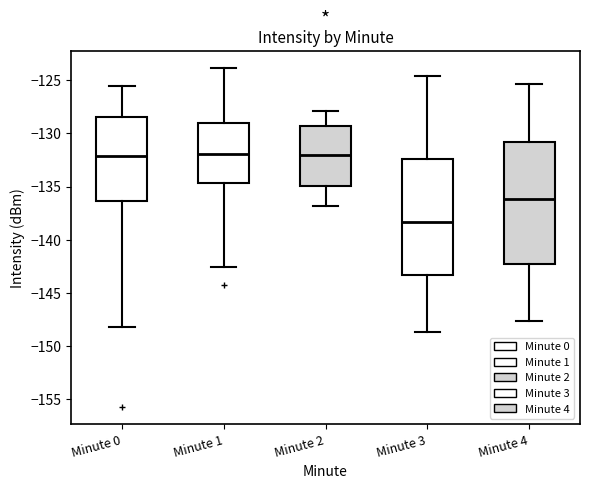

Reading left to right, read every box against the y-axis: the position of its median line, the range the box covers, and the ends of its whiskers. The values are not printed on the chart, so give them approximately, as read against the axis.

Minute 0: median -132.0, box -136.5 to -128.5, whiskers -148.5 to -125.5
Minute 1: median -132.0, box -134.5 to -129.0, whiskers -142.5 to -124.0
Minute 2: median -132.0, box -135.0 to -129.0, whiskers -137.0 to -128.0
Minute 3: median -138.5, box -143.5 to -132.5, whiskers -148.5 to -124.5
Minute 4: median -136.0, box -142.5 to -131.0, whiskers -147.5 to -125.5